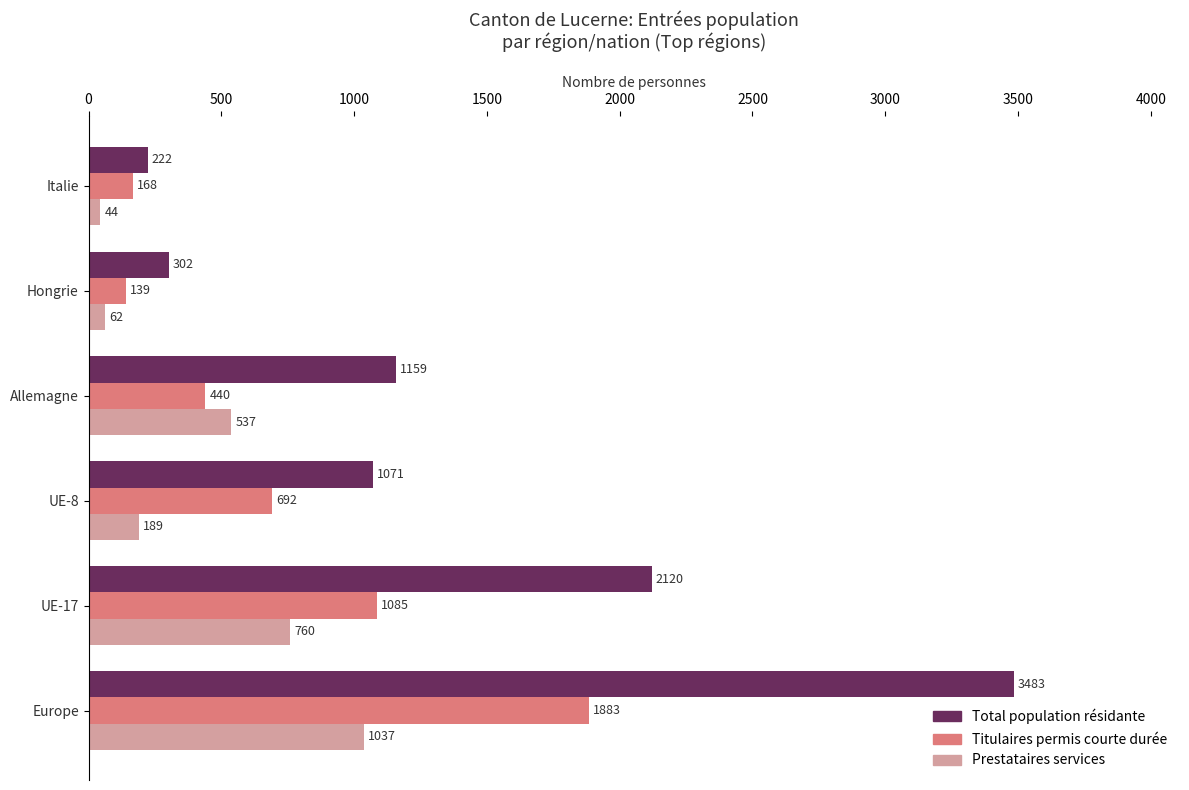

Which category has the lowest value in the Titulaires permis courte durée series?

Hongrie